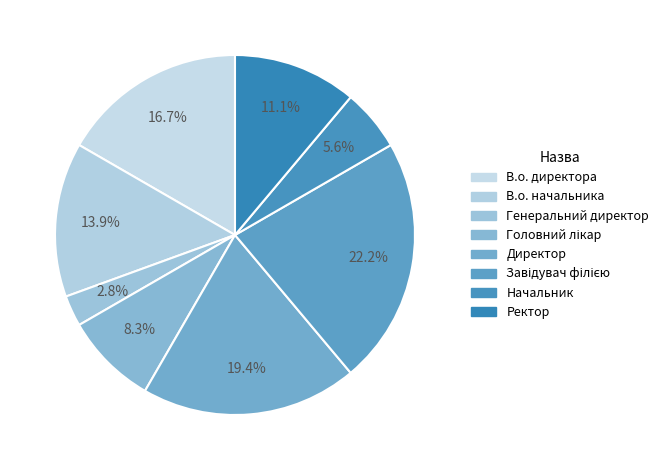

Between Ректор and Директор, which is larger?

Директор